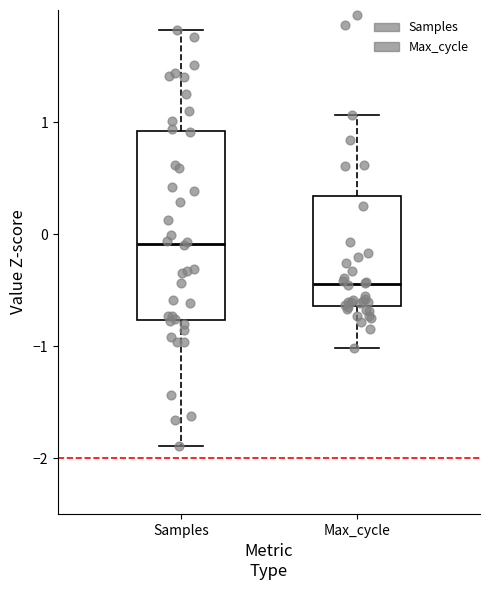

Which box is the tallest, from its lower edge to its upper edge?

Samples